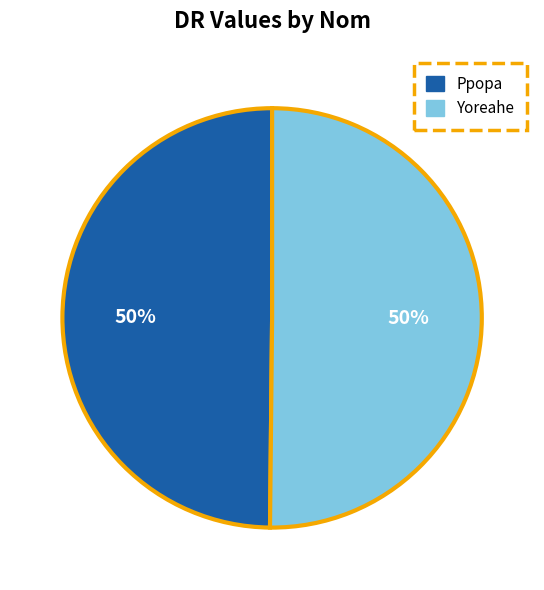

How many segments does this pie chart have?

2